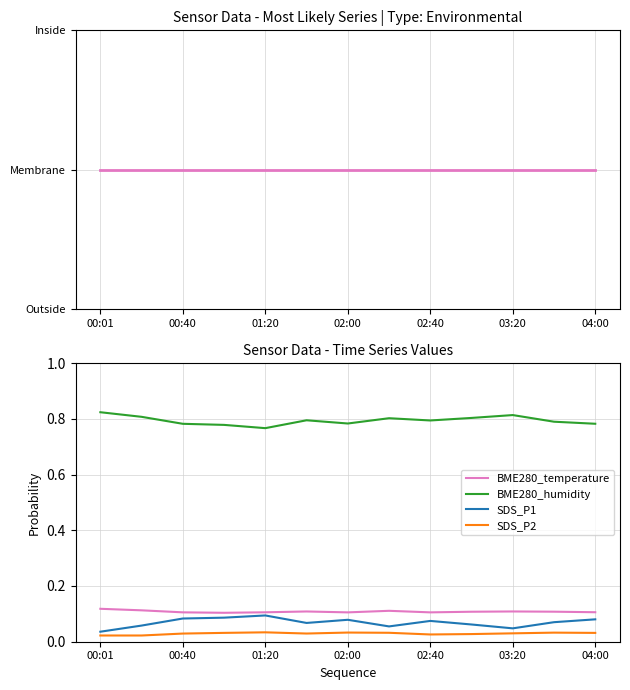

True or false: SDS_P1 has more than 1 points higher than both neighbors.

True